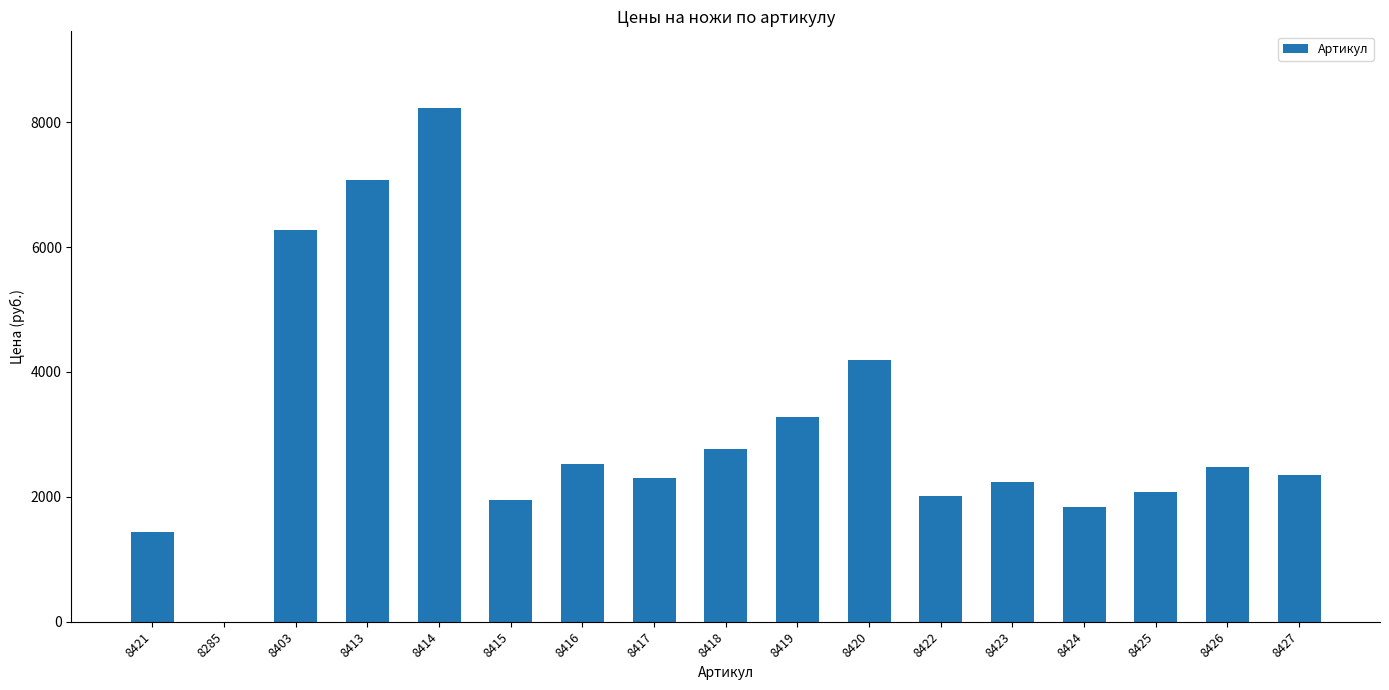

Are the bars horizontal?

No